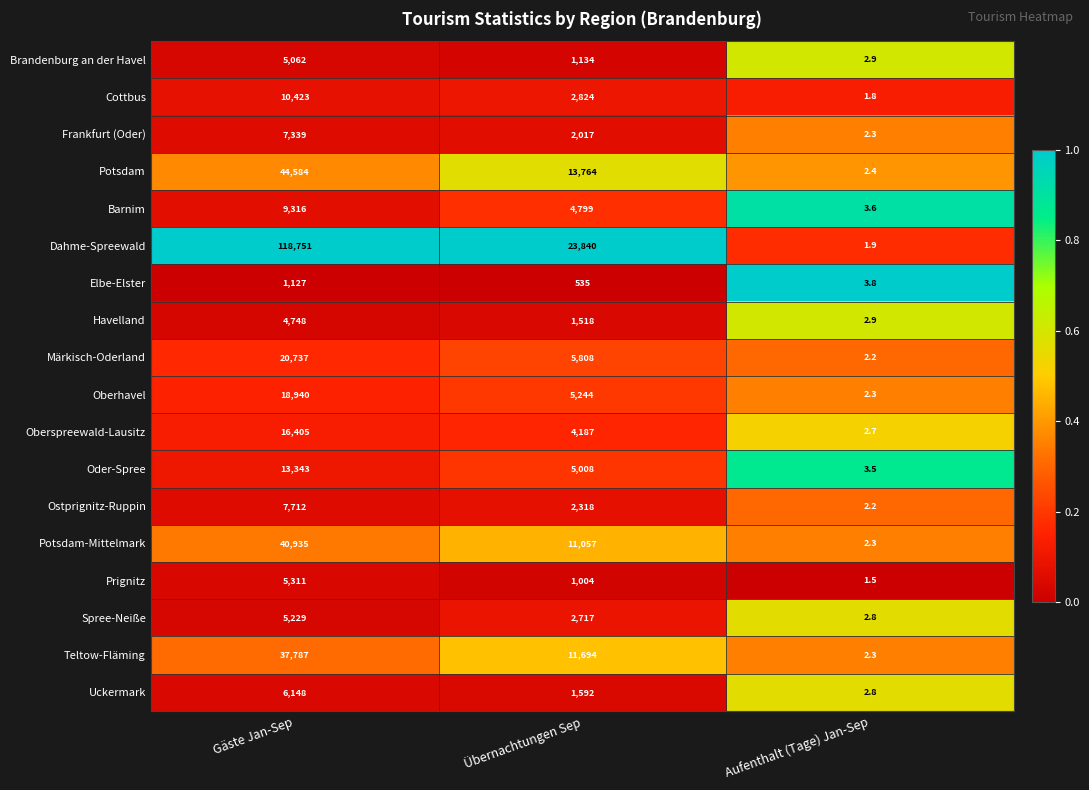

What is the average value of the Cottbus series?

4416.3